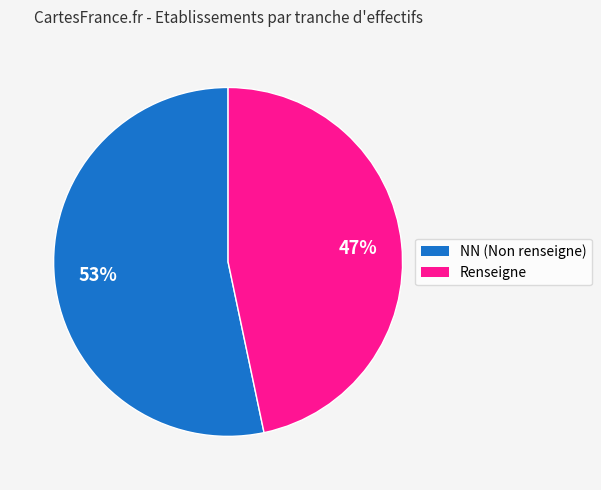

Does any single category account for the majority?

Yes